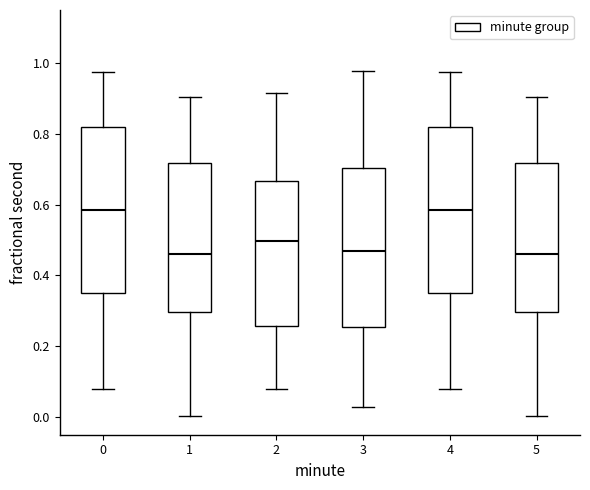

Where does the median line of the box at x = 4 sit on the y-axis? The values are not printed on the chart, so give them approximately, as read against the axis.

0.58